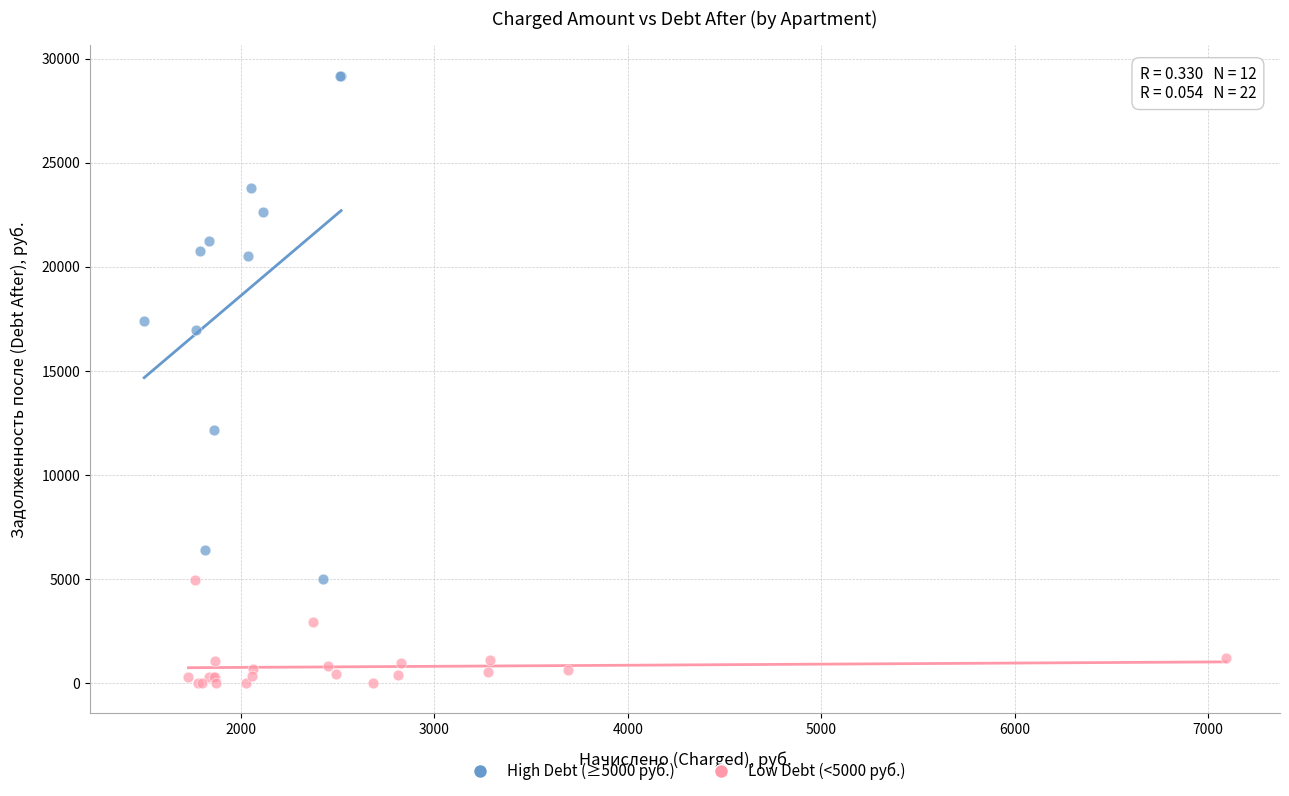

What are all the series names shown in the legend?

High Debt (≥5000 руб.), Low Debt (<5000 руб.)